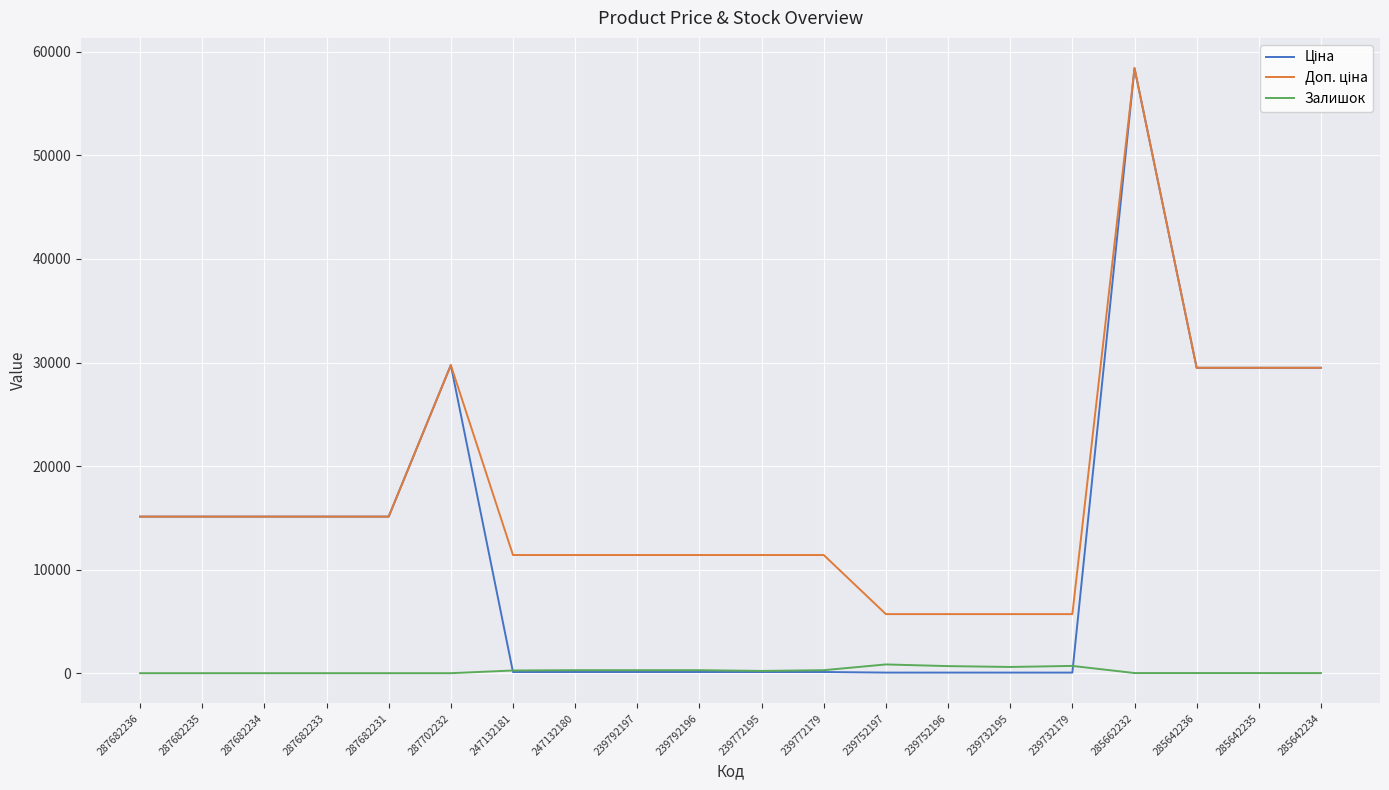

What is the greatest value displayed?

58426.5